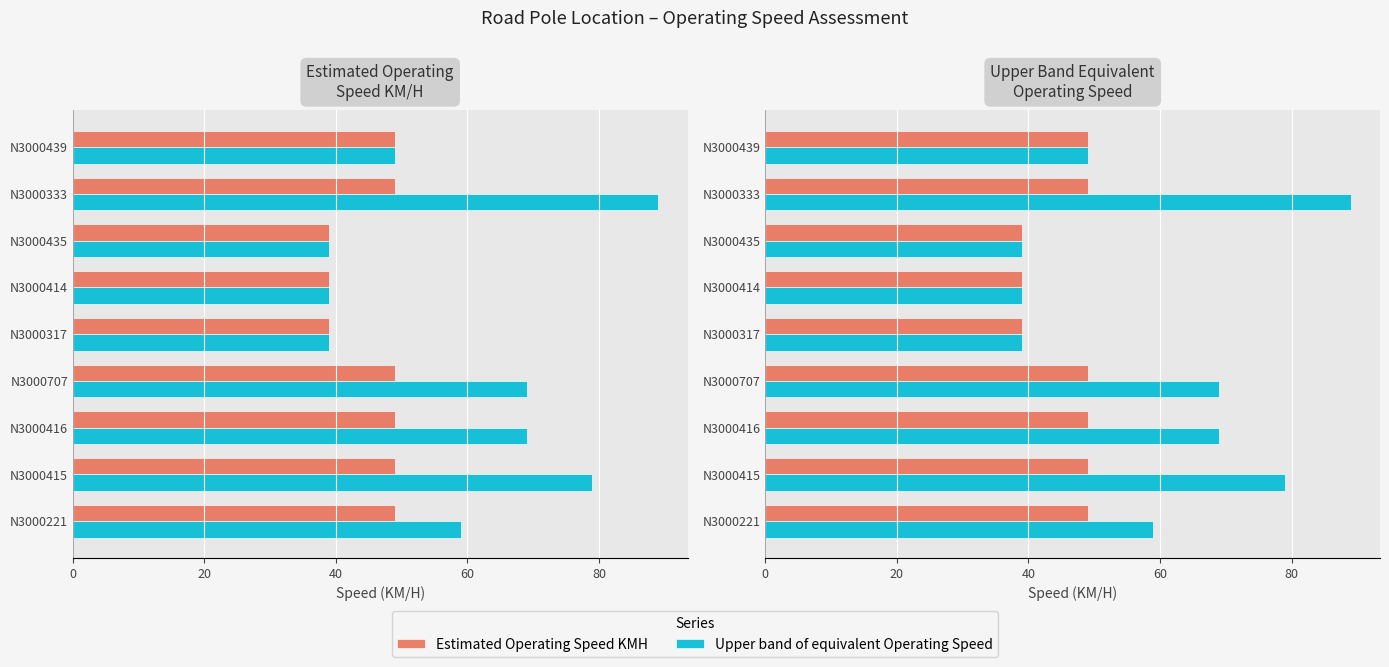

What is the minimum value shown in the chart?

39